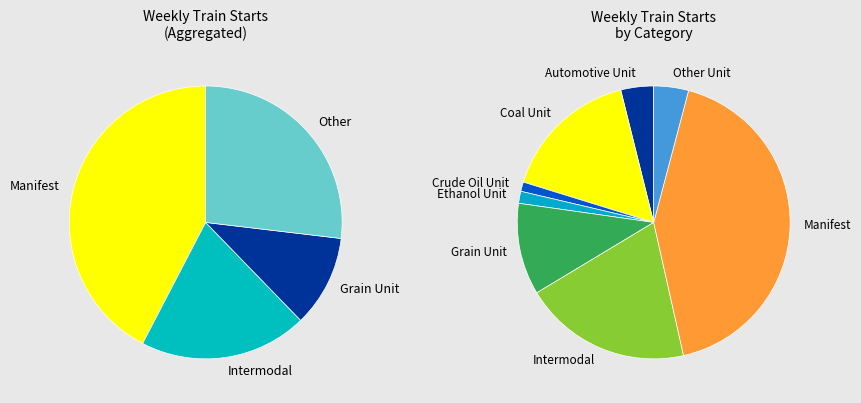

To the nearest percent, what portion does Other Unit represent?

4%